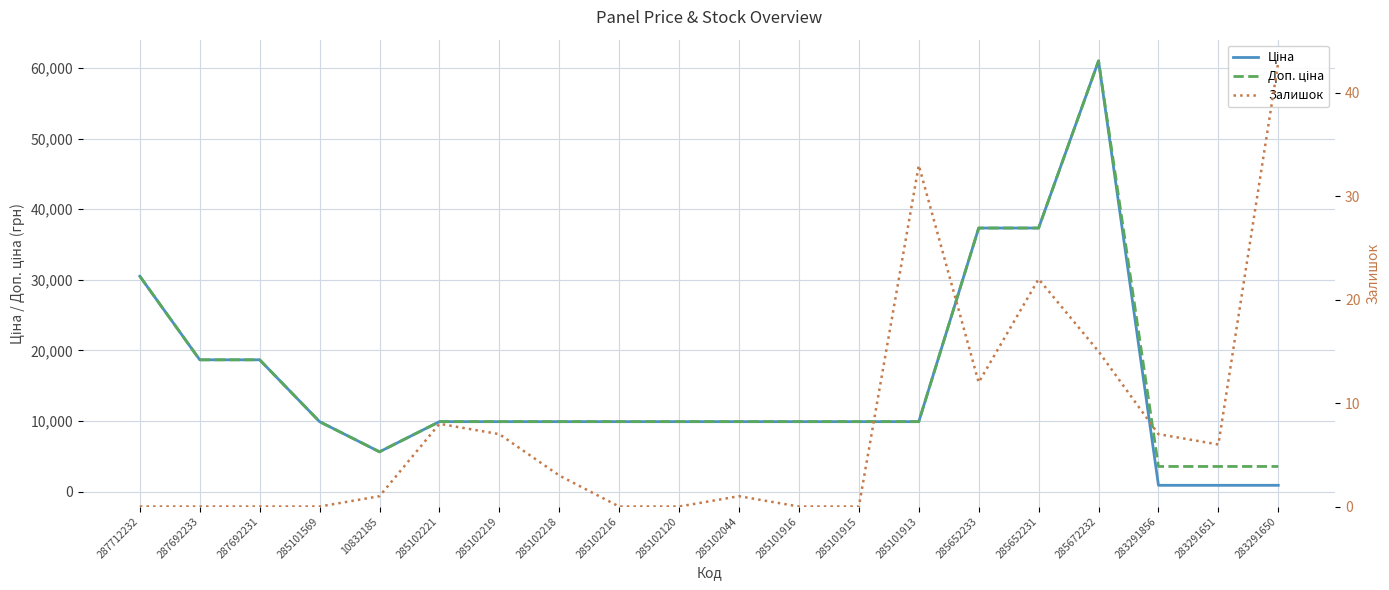

Count the number of data series in this chart.

3